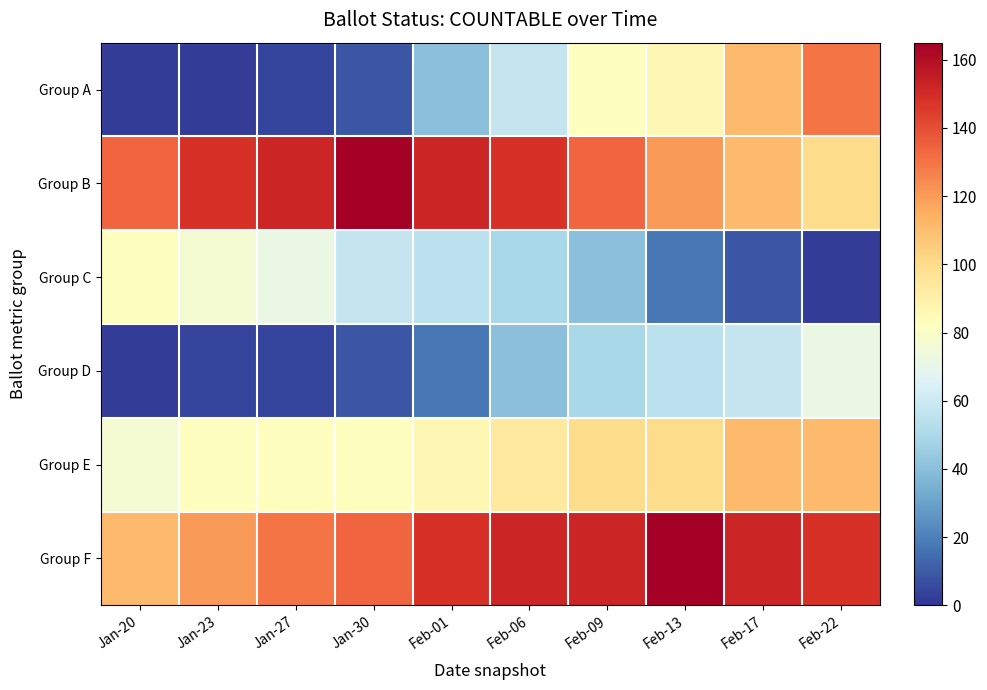

What is the maximum value shown in the chart?

165